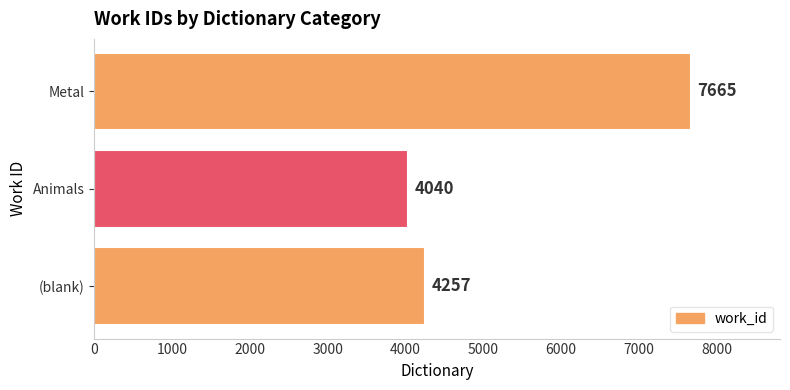

What is the maximum value shown in the chart?

7665